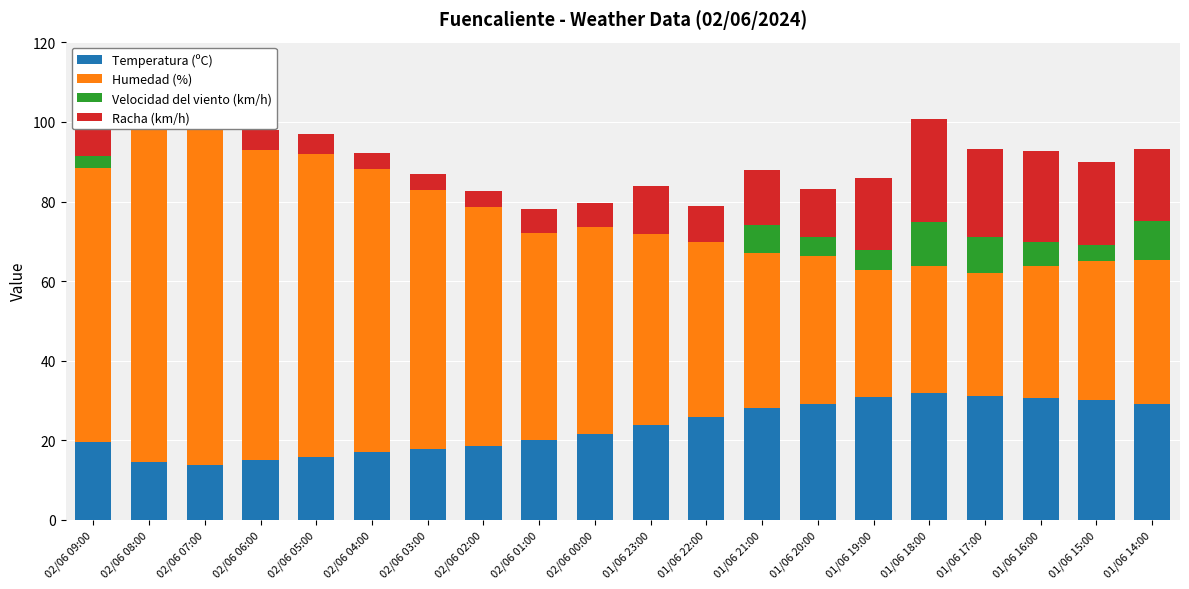

What are all the series names shown in the legend?

Temperatura (ºC), Humedad (%), Velocidad del viento (km/h), Racha (km/h)